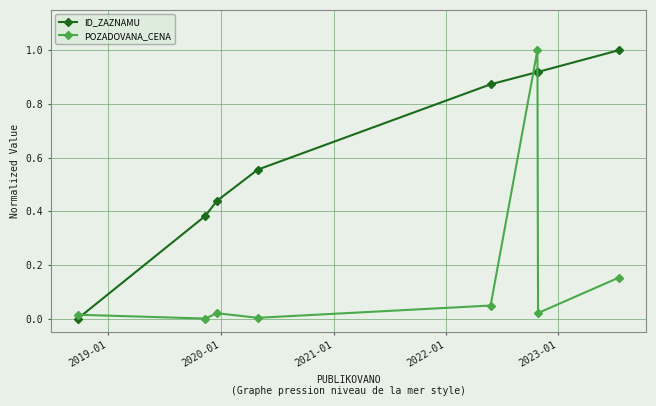

Which series ends up on top after the final intersection of ID_ZAZNAMU and POZADOVANA_CENA?

ID_ZAZNAMU